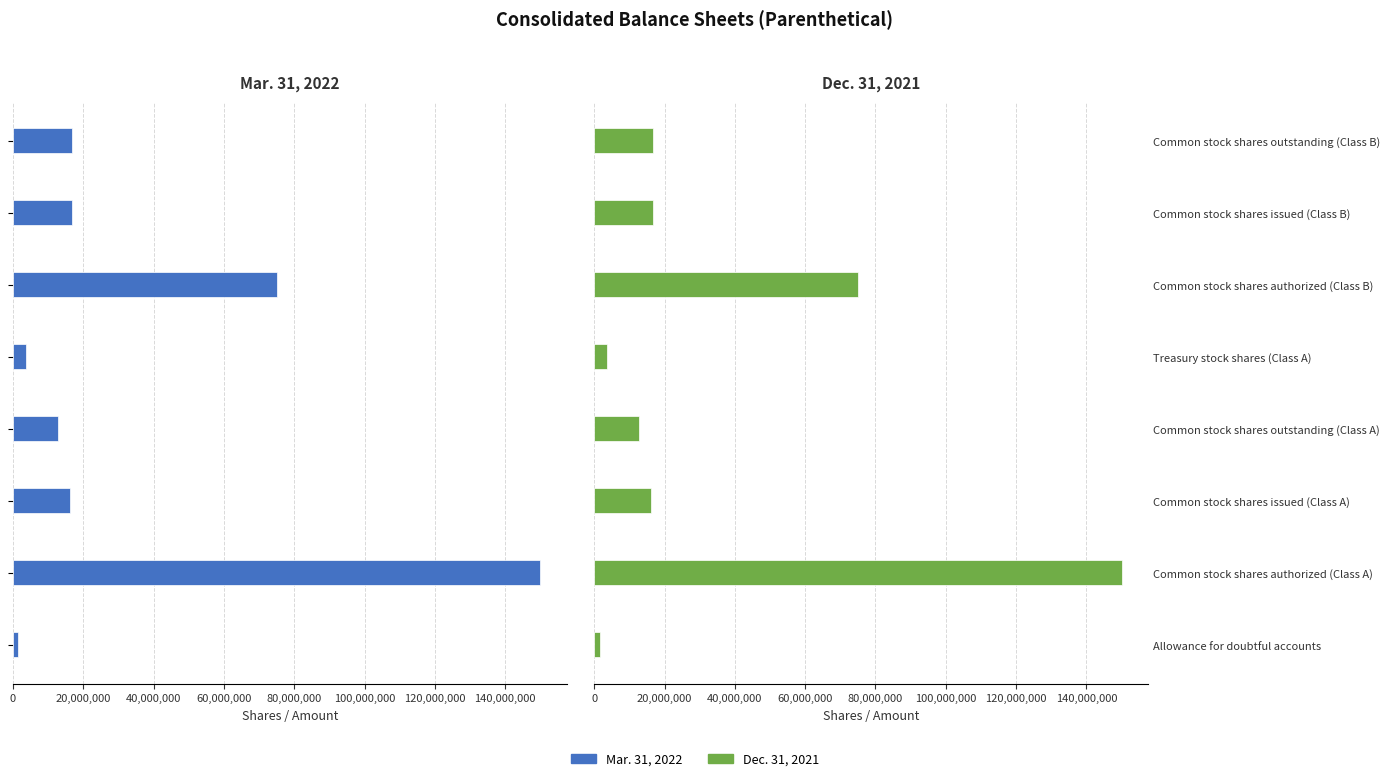

What is the difference between the maximum and minimum values in the Dec. 31, 2021 series?

148279523